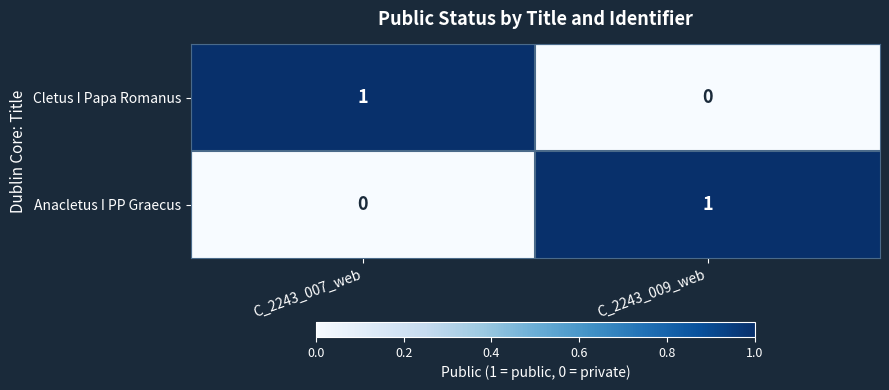

At which label is Cletus I Papa Romanus closest to 0?

C_2243_009_web